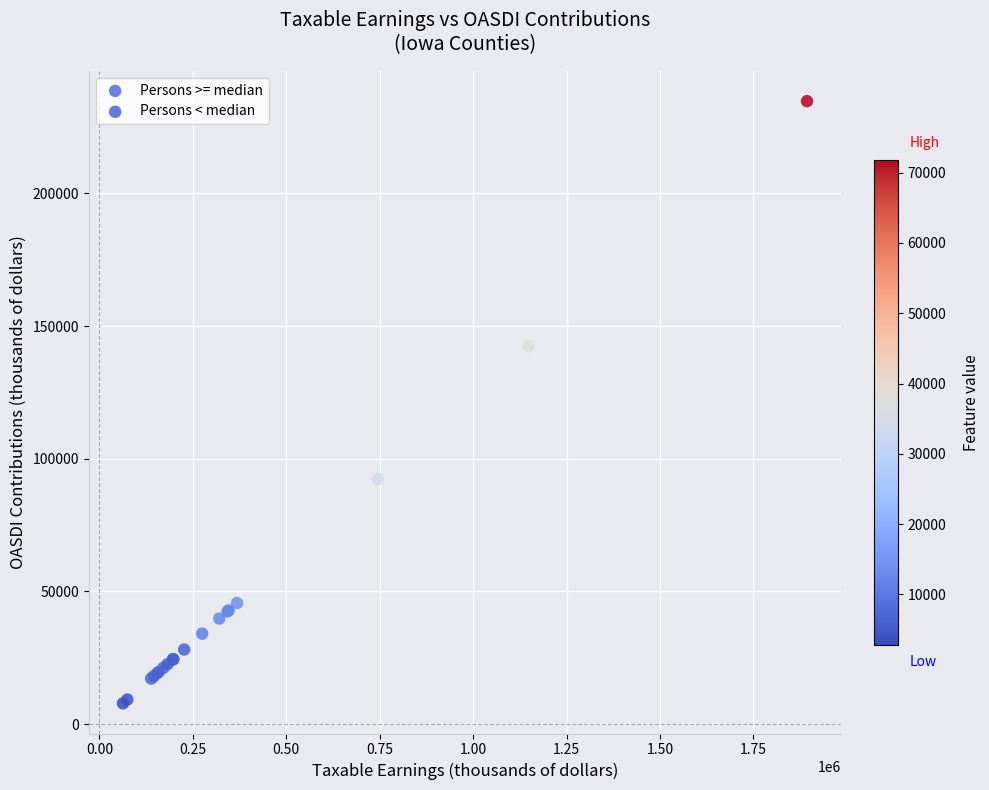

Which series reaches the maximum Y coordinate?

Persons >= median